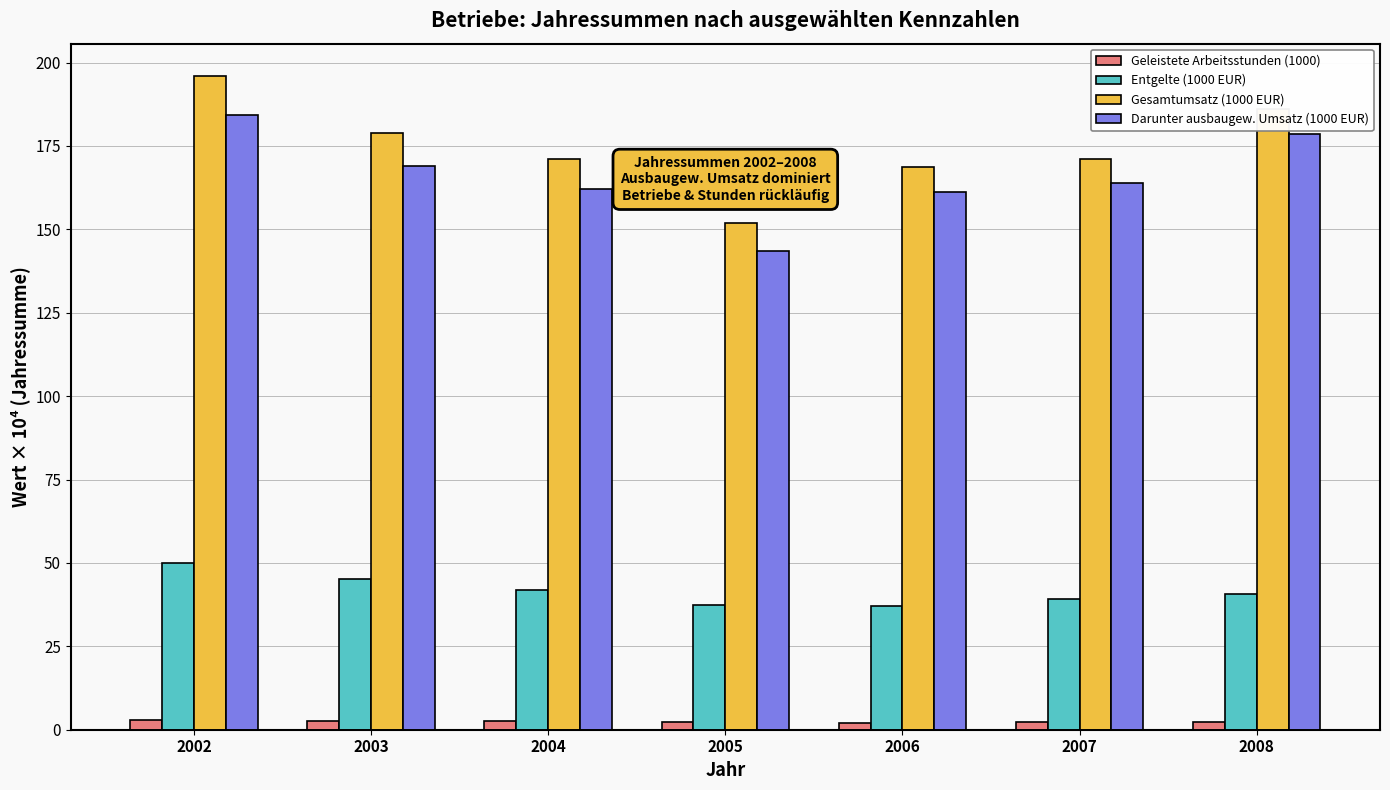

The value of Gesamtumsatz (1000 EUR) at 2007 is 171.1. True or false?

True